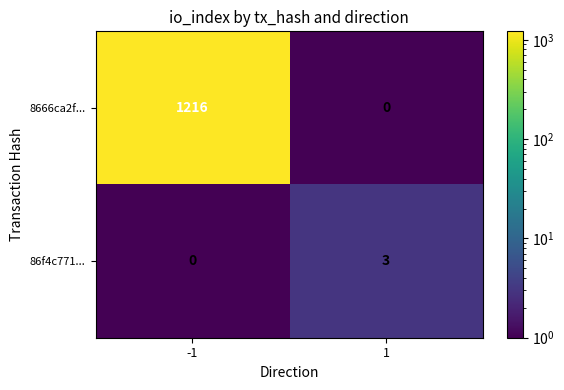

What is the sum of the 8666ca2f... values at 1 and -1?

1216